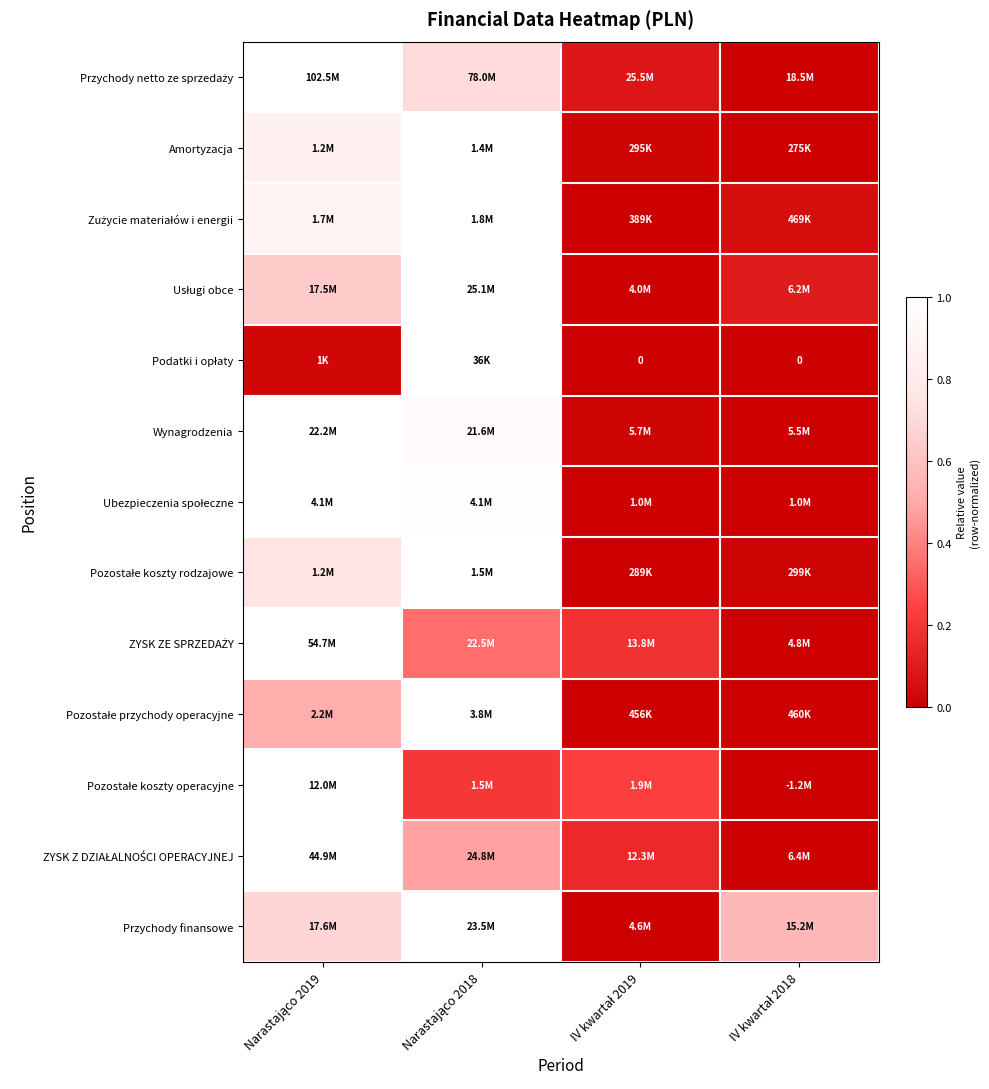

The ZYSK ZE SPRZEDAŻY series shows 0.4 at Narastająco 2018. True or false?

True